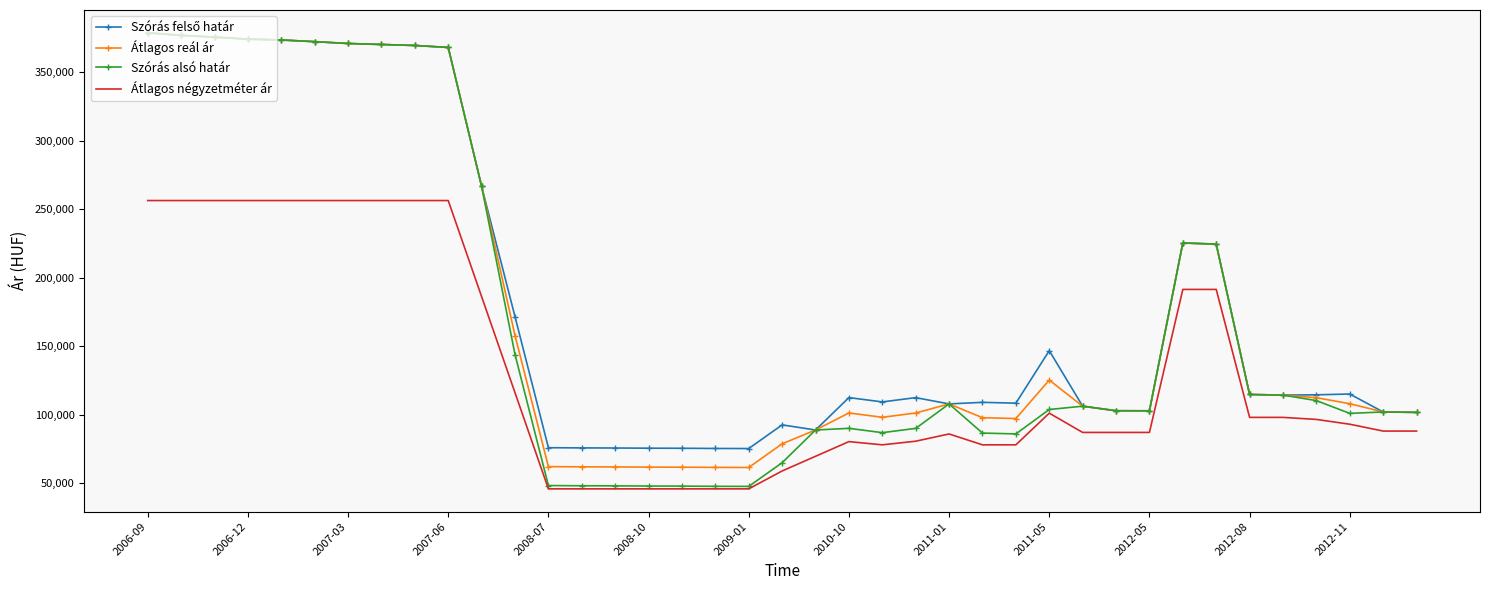

True or false: Átlagos reál ár and Átlagos négyzetméter ár intersect in this chart.

False